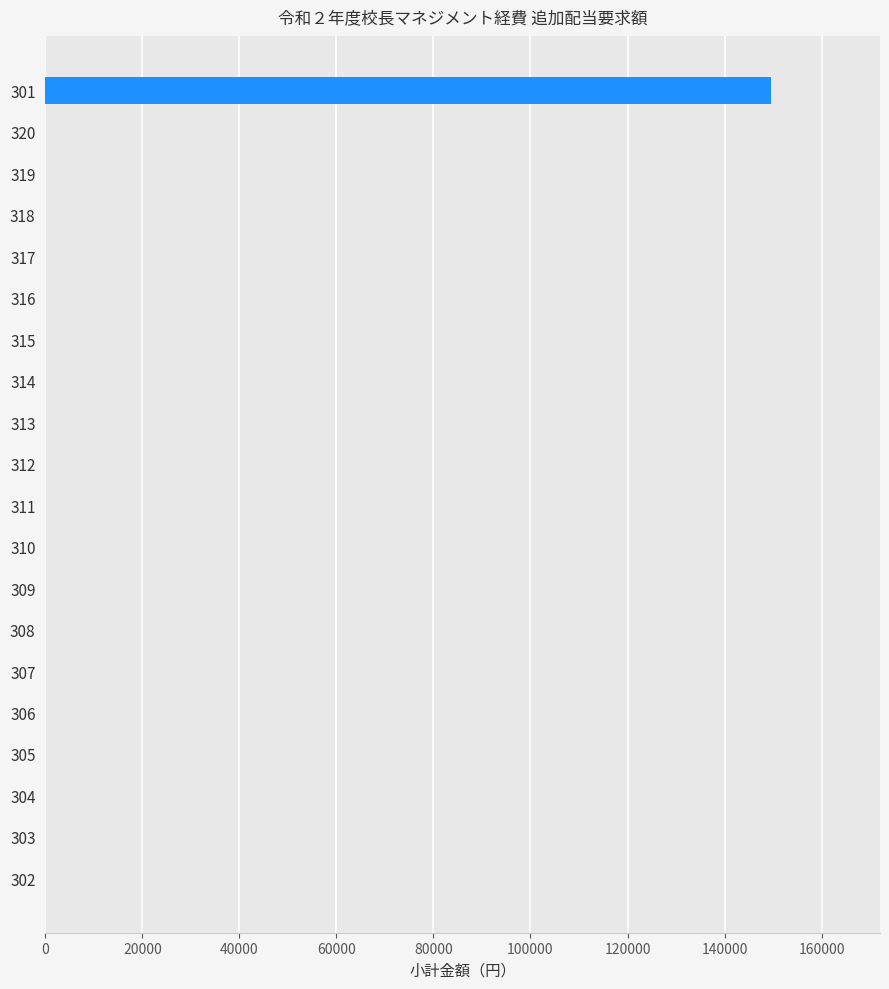

Are the bars horizontal?

Yes